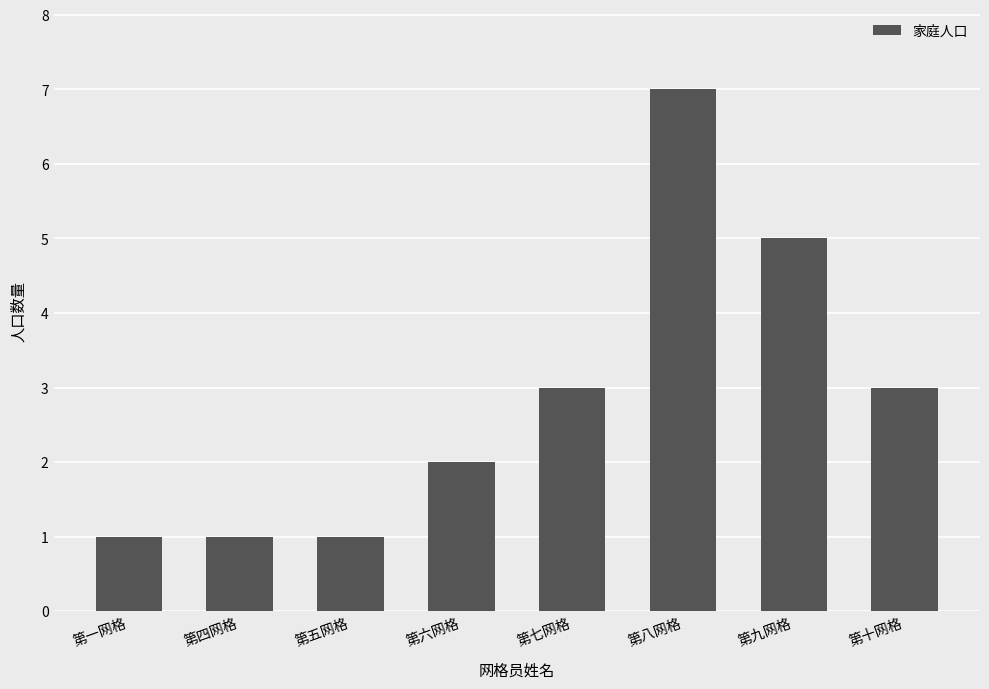

Which has a higher value, 第九网格 or 第五网格?

第九网格